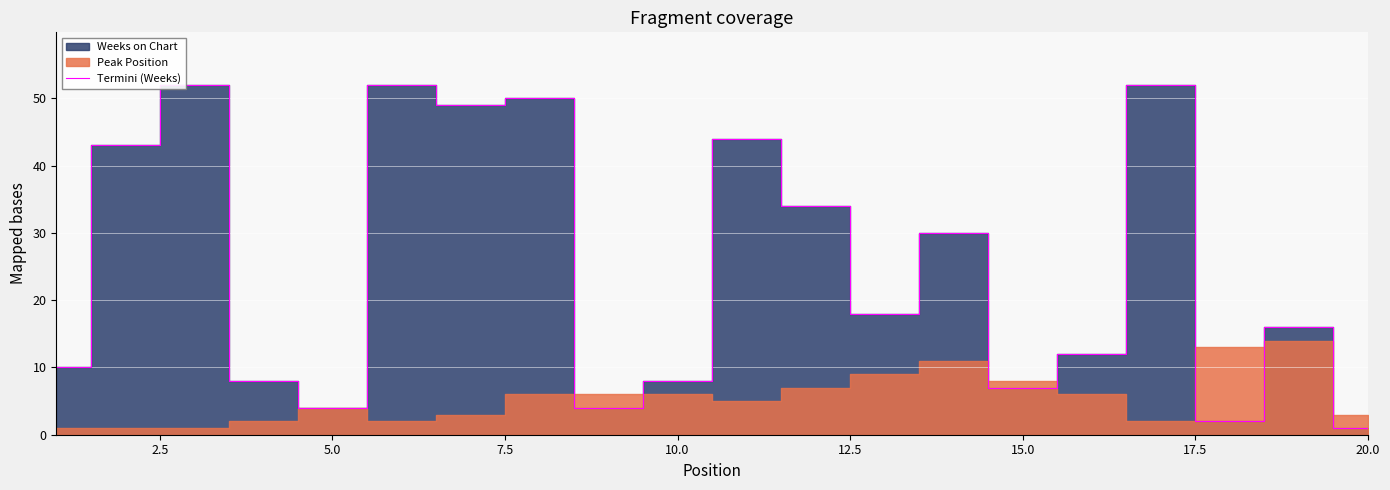

The Termini (Weeks) series shows 1 at 20.0. True or false?

True